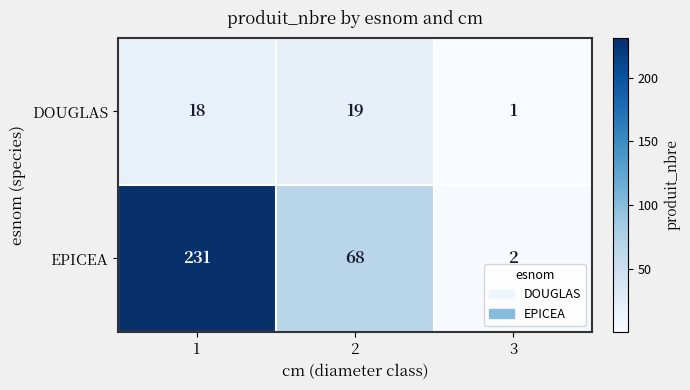

What is the difference between the highest and lowest values at 1?

213